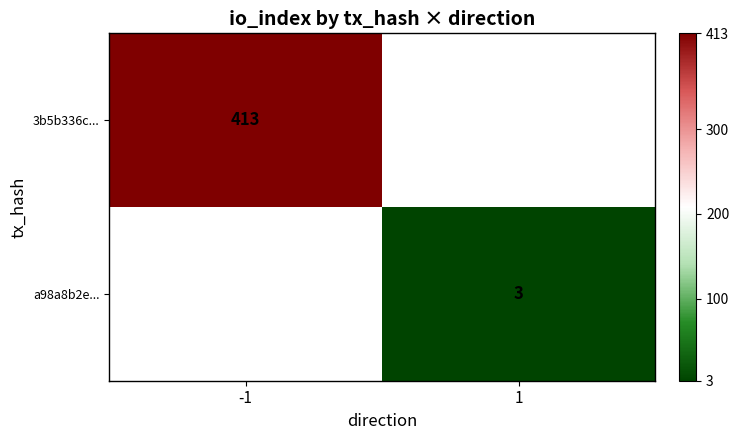

The value of 3b5b336c... at -1 is 413. True or false?

True